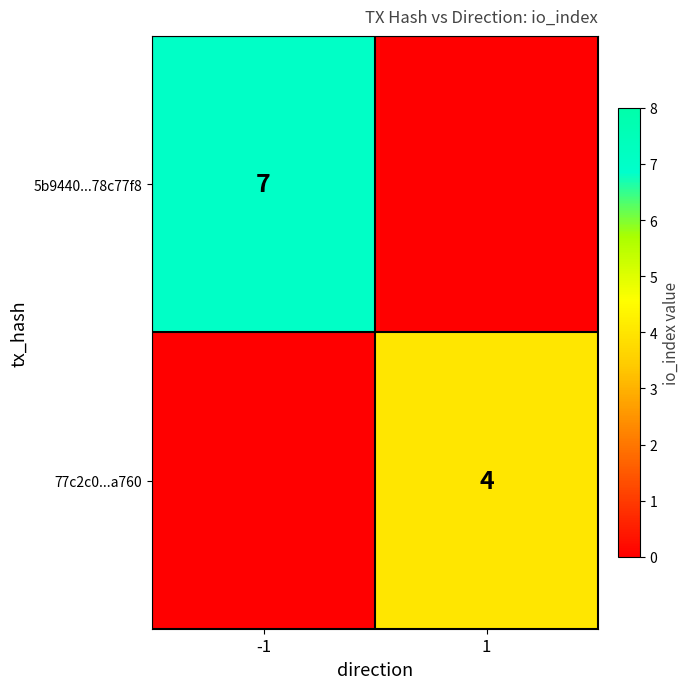

True or false: 5b9440...78c77f8 has a value of 11 at -1.

False